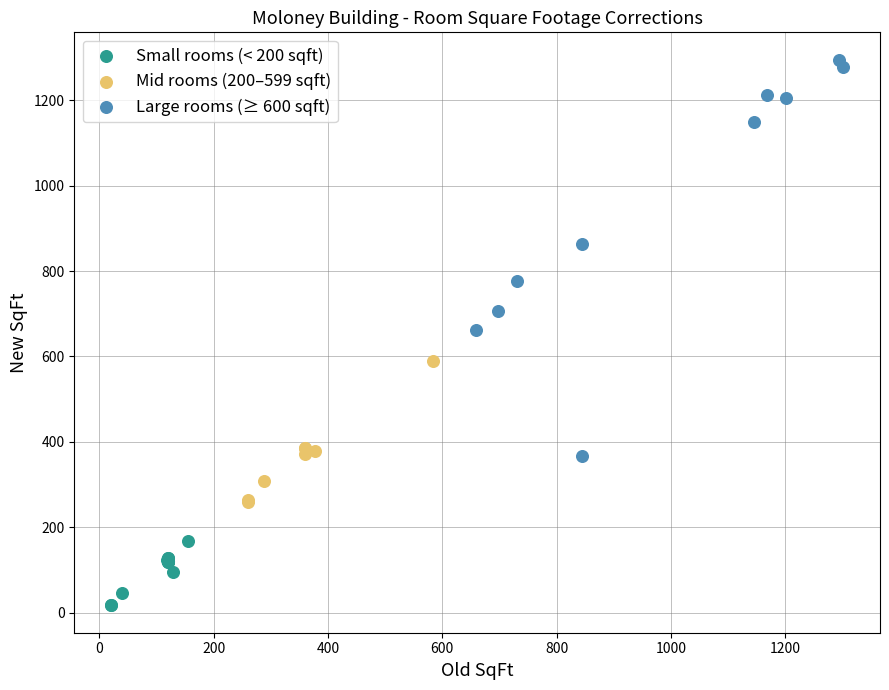

Which series reaches the minimum Y coordinate?

Small rooms (< 200 sqft)